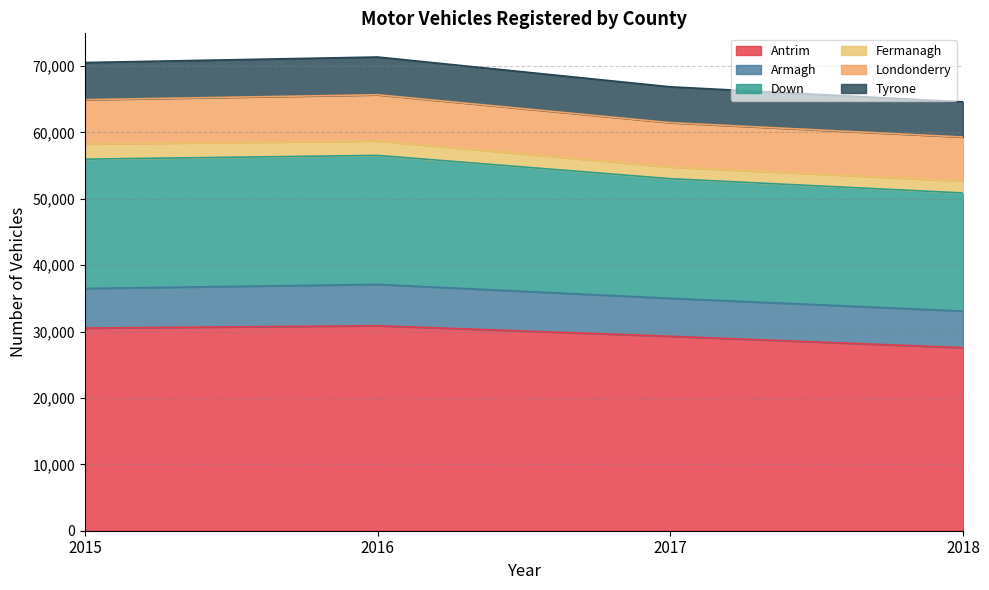

List the labels in order of Down value, largest first.

2015, 2016, 2017, 2018